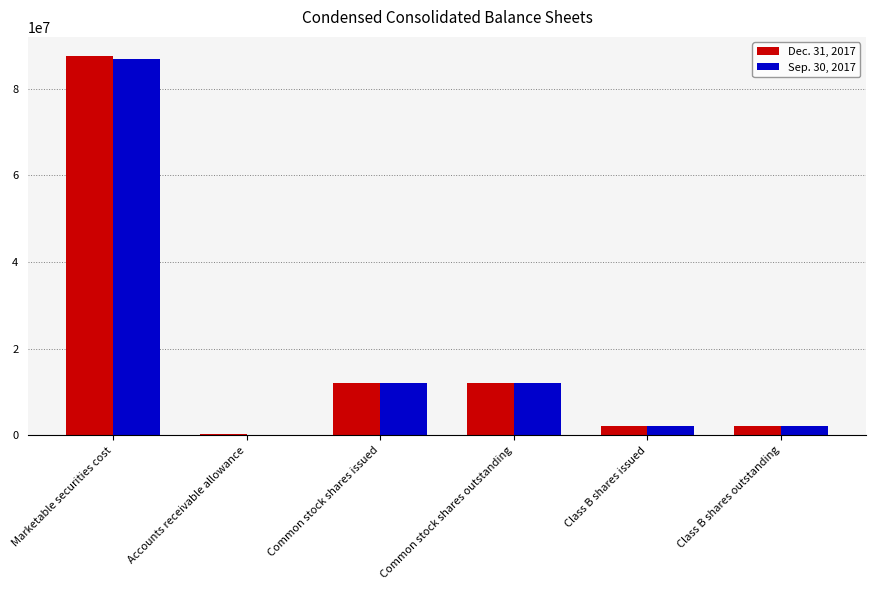

Is it true that Dec. 31, 2017 equals 7473912 at Common stock shares issued?

False